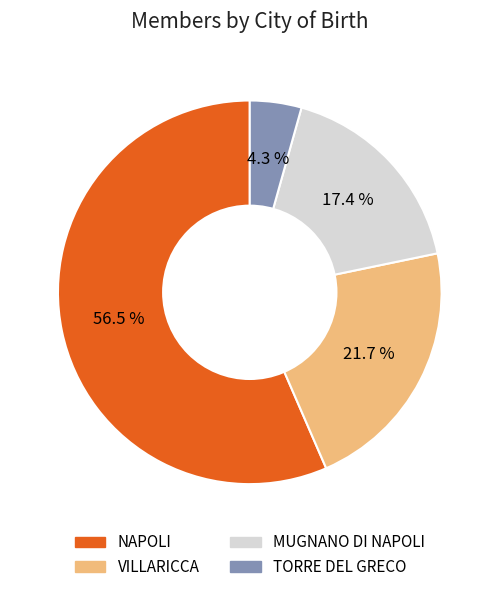

Is the sum of VILLARICCA and TORRE DEL GRECO greater than half?

No